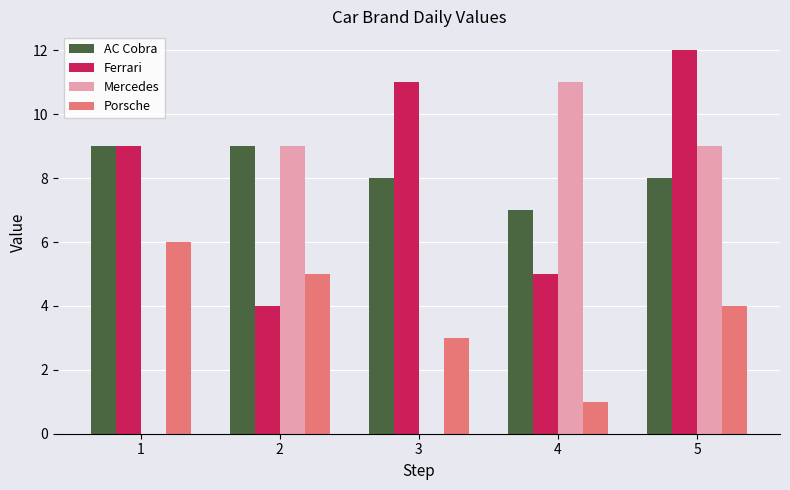

Which series has the widest spread of values?

Mercedes